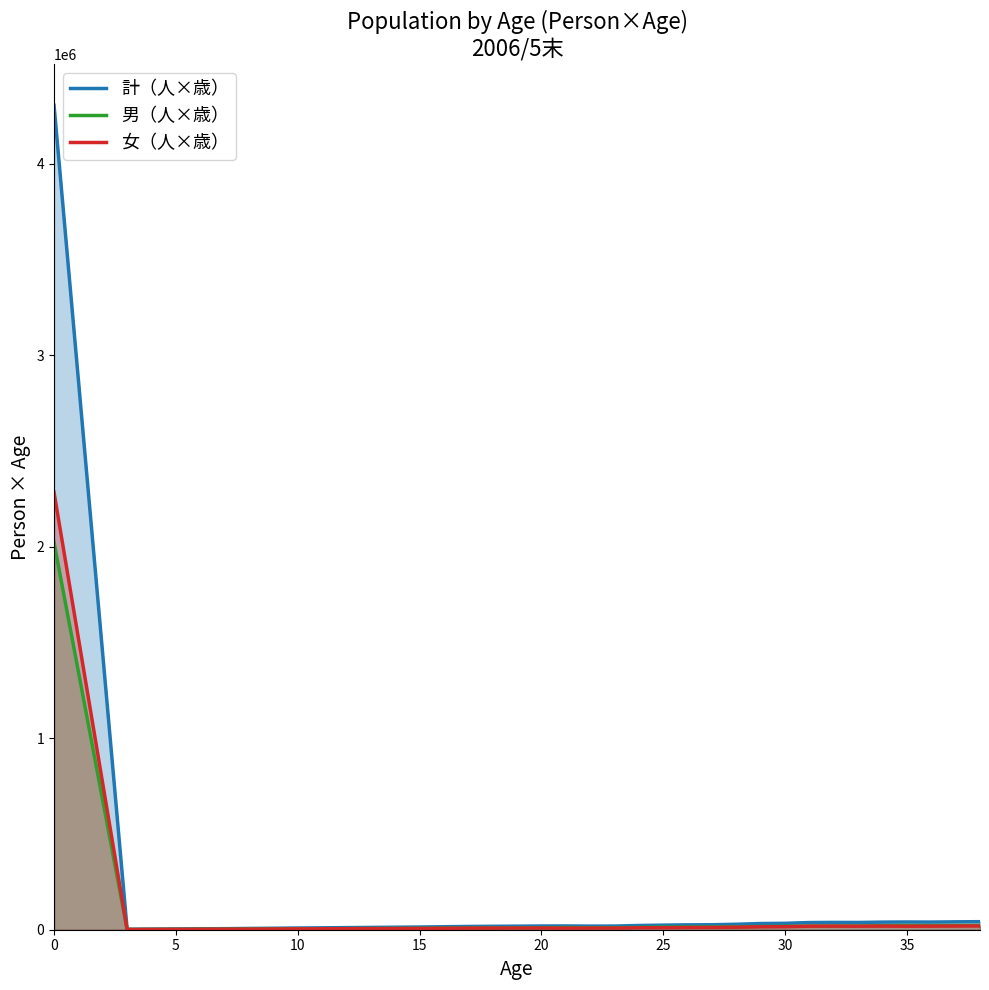

Count the number of categories in the chart.

25